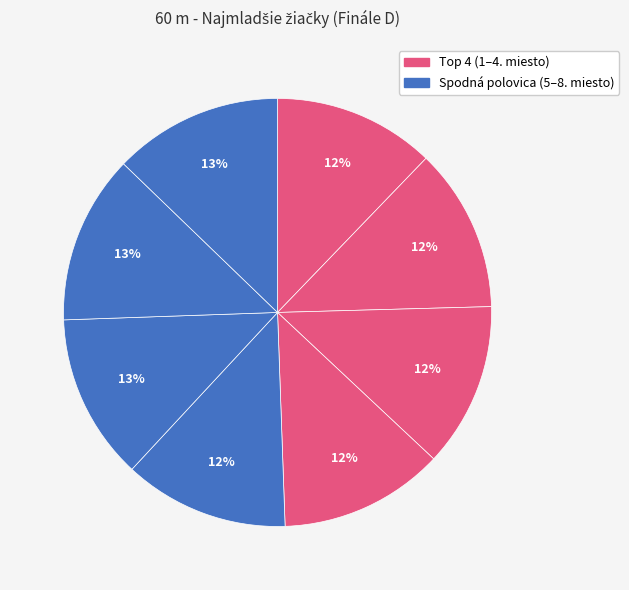

How many segments does this pie chart have?

8